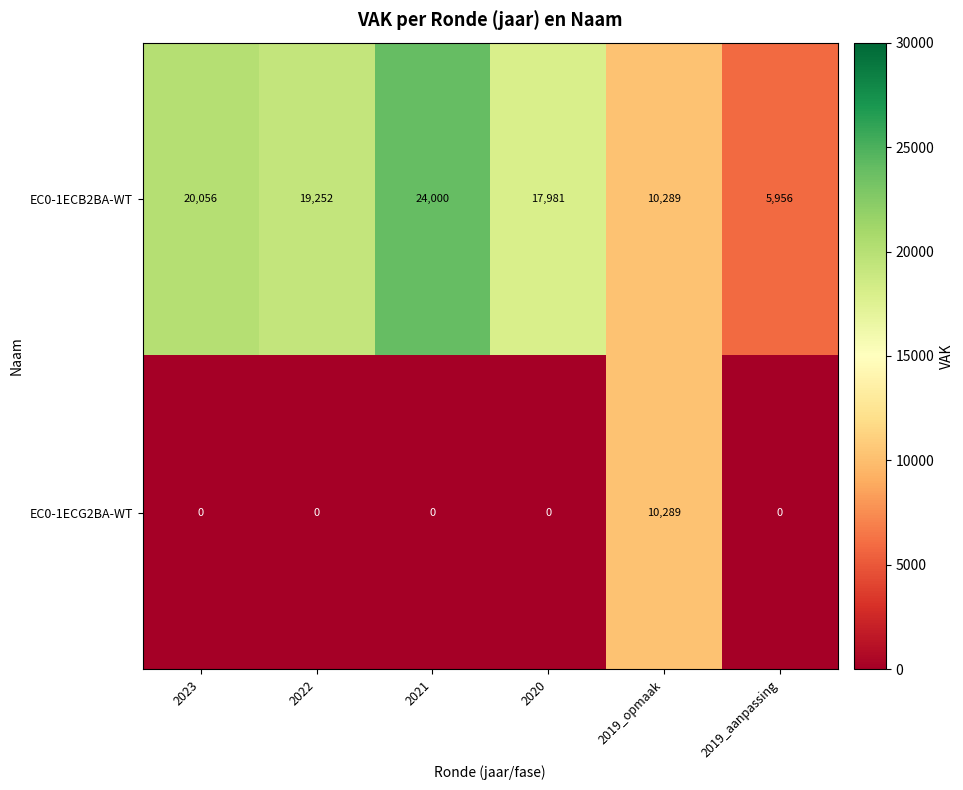

At which category is the sum across all series the highest?

2021